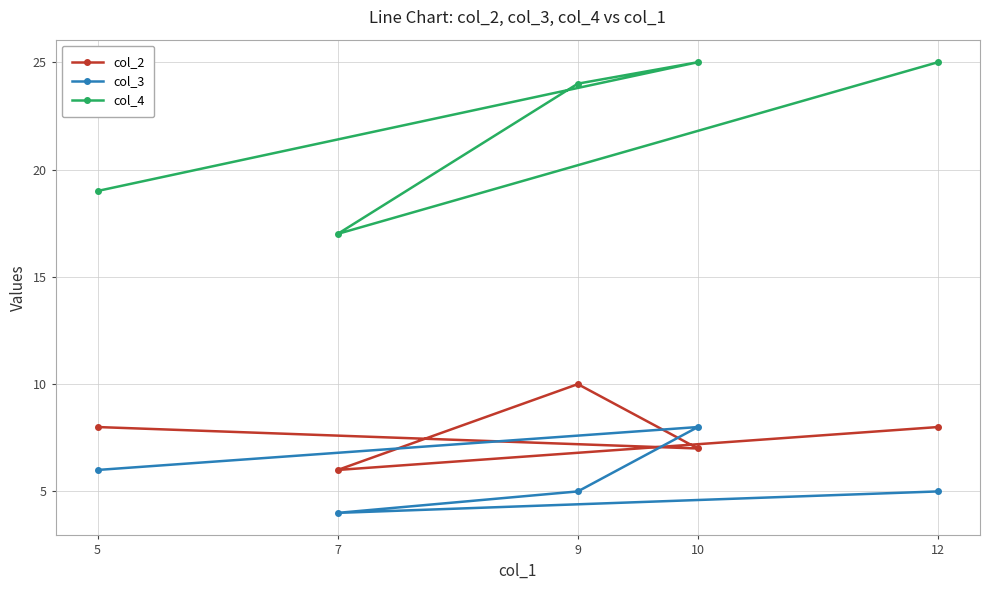

At 9, list the series in order from largest to smallest.

col_4, col_2, col_3